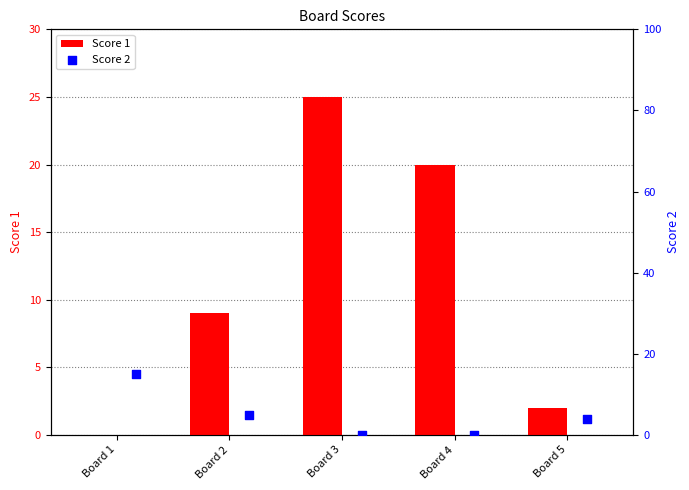

Which category has the highest value in the Score 1 series?

Board 3